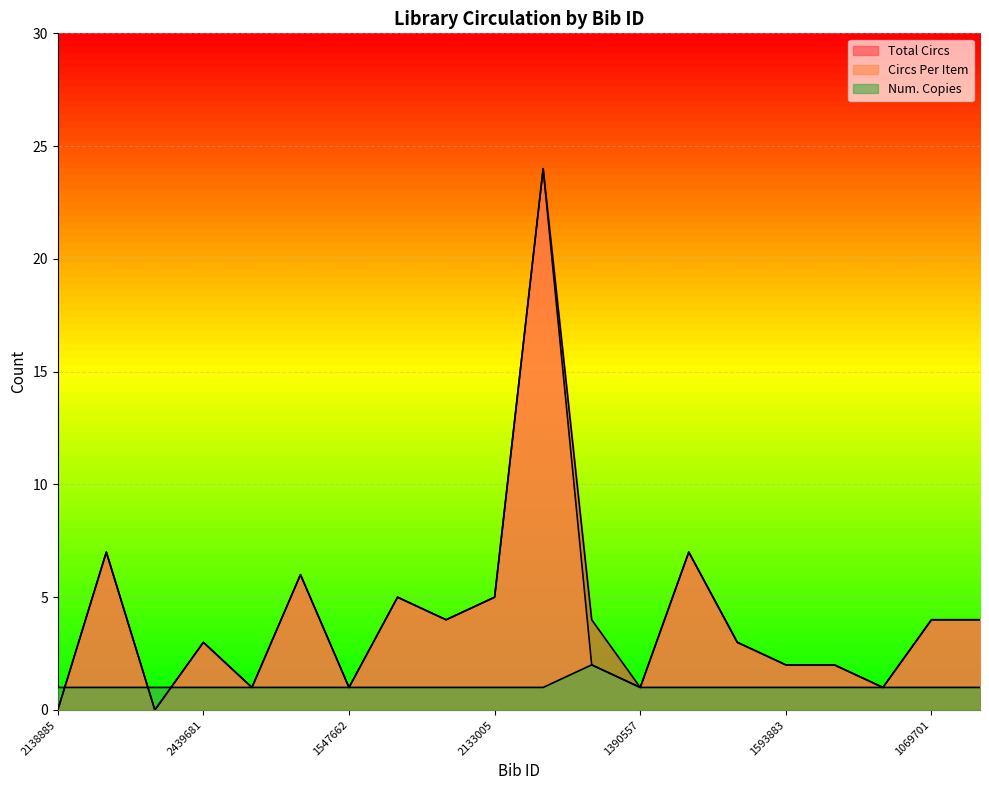

Rank the categories by Num. Copies value from lowest to highest.

2138885, 2060937, 1949197, 2439681, 2913524, 1227669, 1547662, 2072525, 2097340, 2133005, 2020881, 1390557, 1404444, 1693749, 1593883, 1779048, 1452500, 1069701, 2138568, 3206432